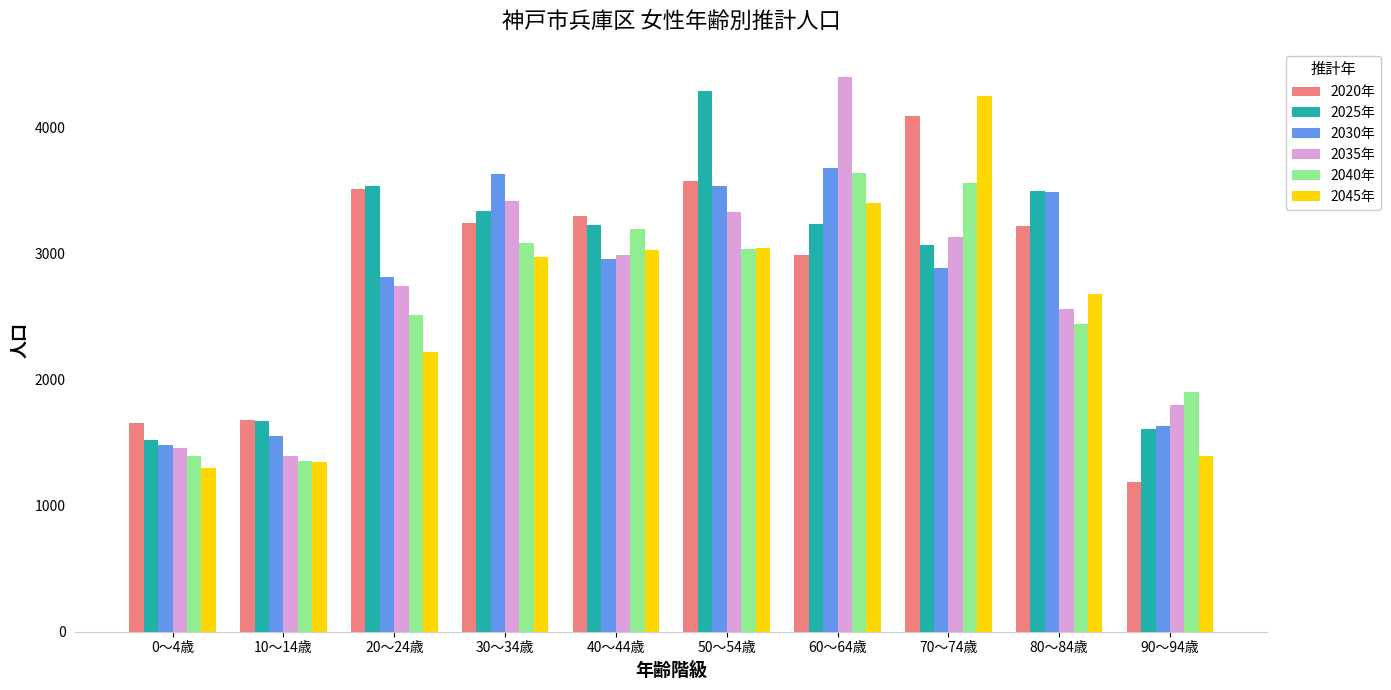

What is the difference between the maximum and minimum values in the 2025年 series?

2771